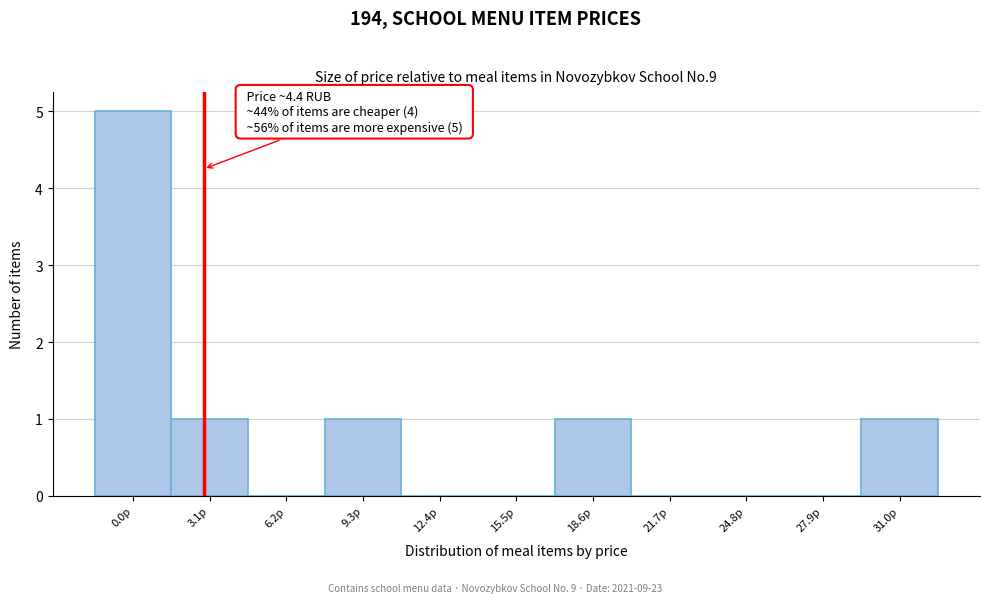

Reading left to right, extract all data points from this chart.

0.0р=5	3.1р=1	6.2р=0	9.3р=1	12.4р=0	15.5р=0	18.6р=1	21.7р=0	24.8р=0	27.9р=0	31.0р=1